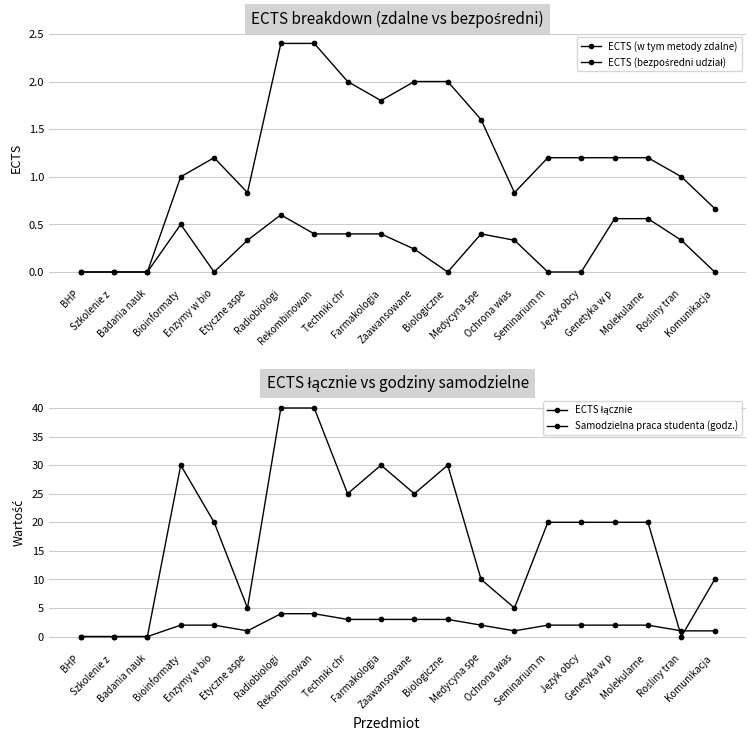

Which series has the largest Y range (max minus min)?

Samodzielna praca studenta (godz.)